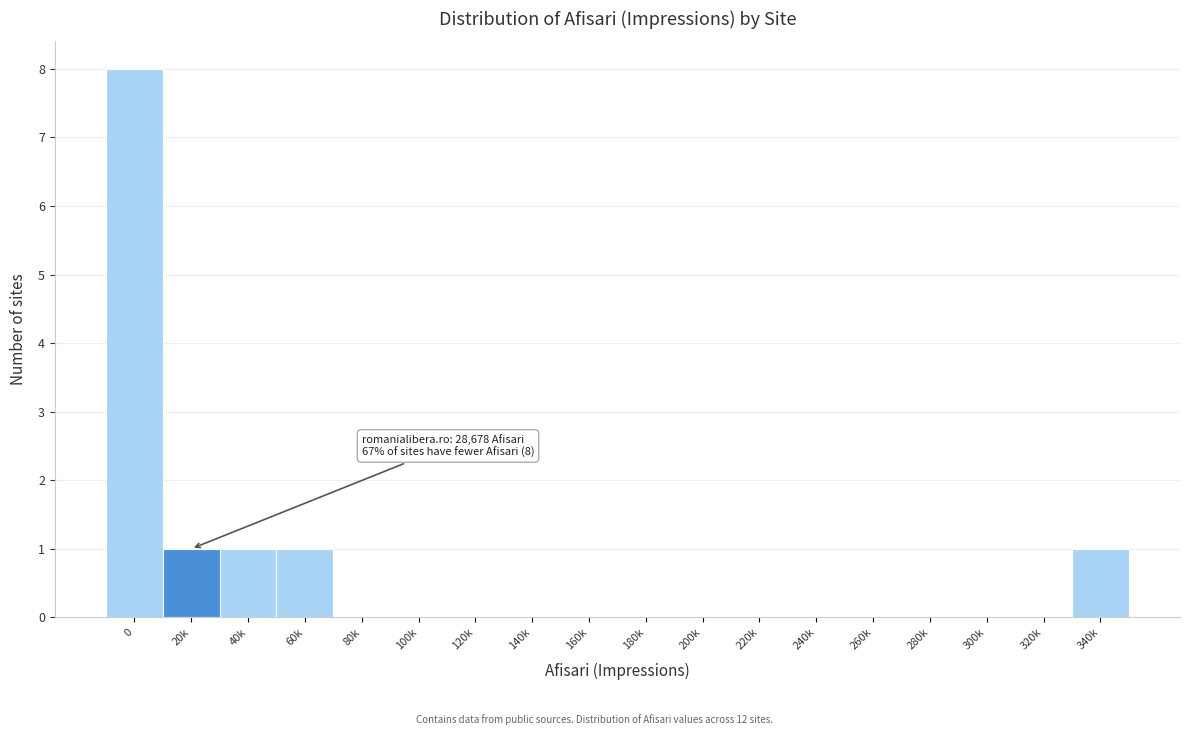

Reading left to right, what are all the values shown in this chart?

0=8	20k=1	40k=1	60k=1	80k=0	100k=0	120k=0	140k=0	160k=0	180k=0	200k=0	220k=0	240k=0	260k=0	280k=0	300k=0	320k=0	340k=1